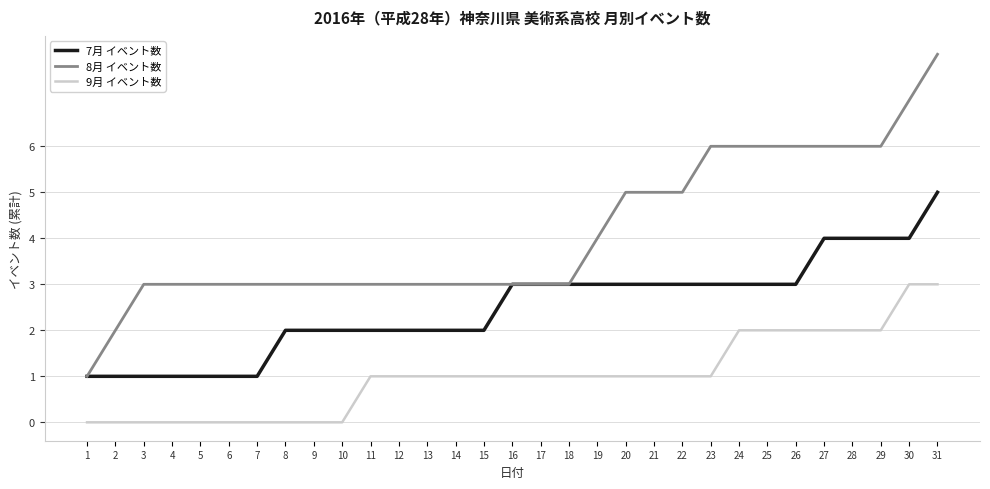

Which category has the highest value across all series?

31